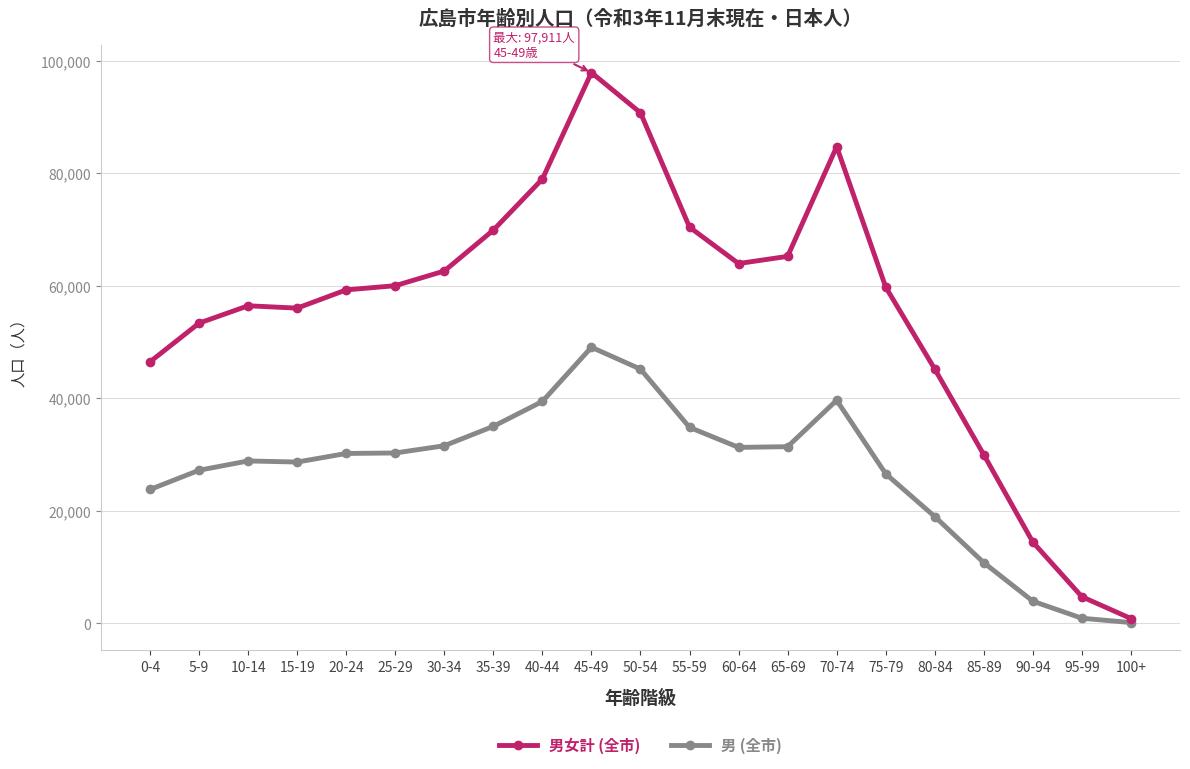

At which label is 男 (全市) closest to 24579?

0-4